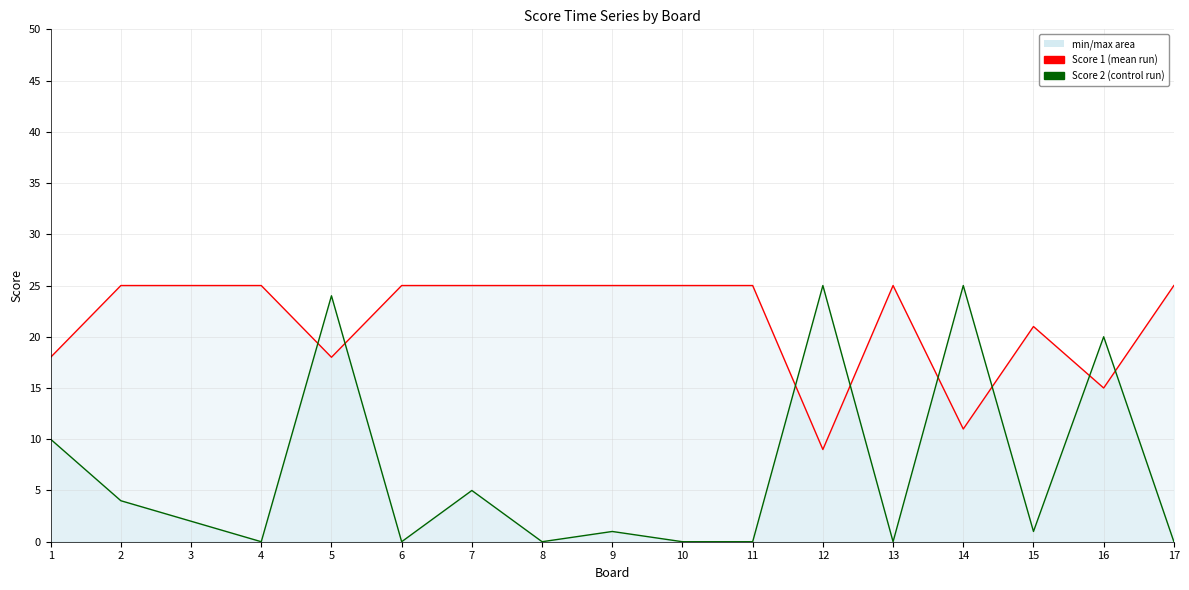

True or false: Score 2 line and Score 1 line cross at least once.

True